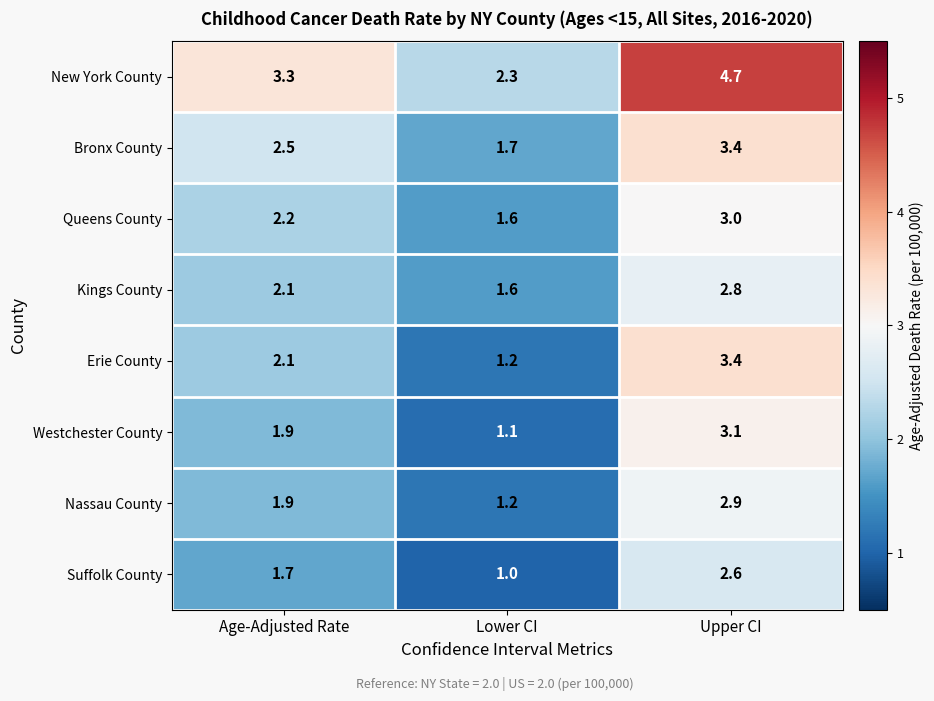

What is the sum of all Kings County values?

6.5